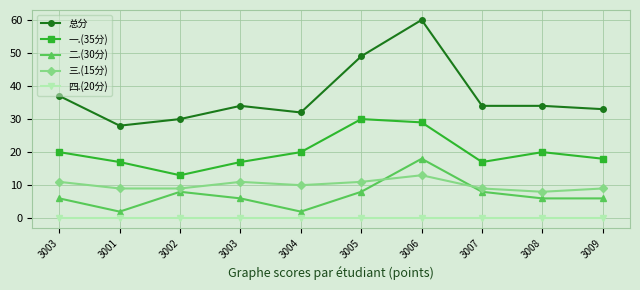

At which label is 一.(35分) closest to 21?

3003